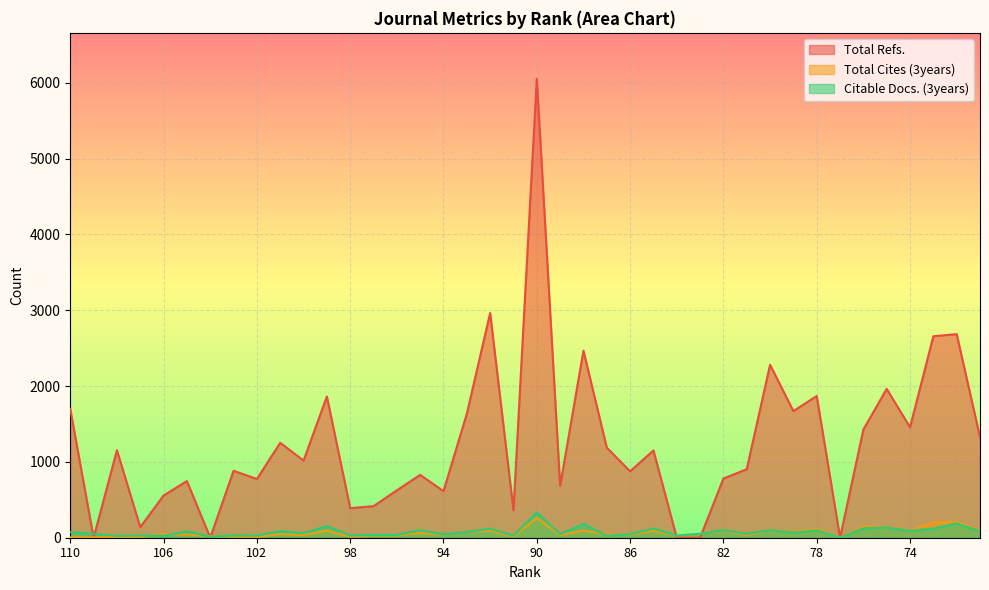

Which label corresponds to the largest value in the chart?

90